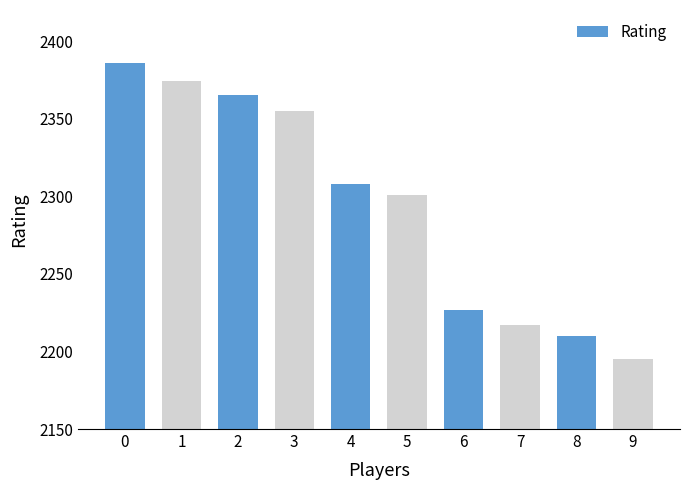

Rank the categories by value from lowest to highest.

9, 8, 7, 6, 5, 4, 3, 2, 1, 0